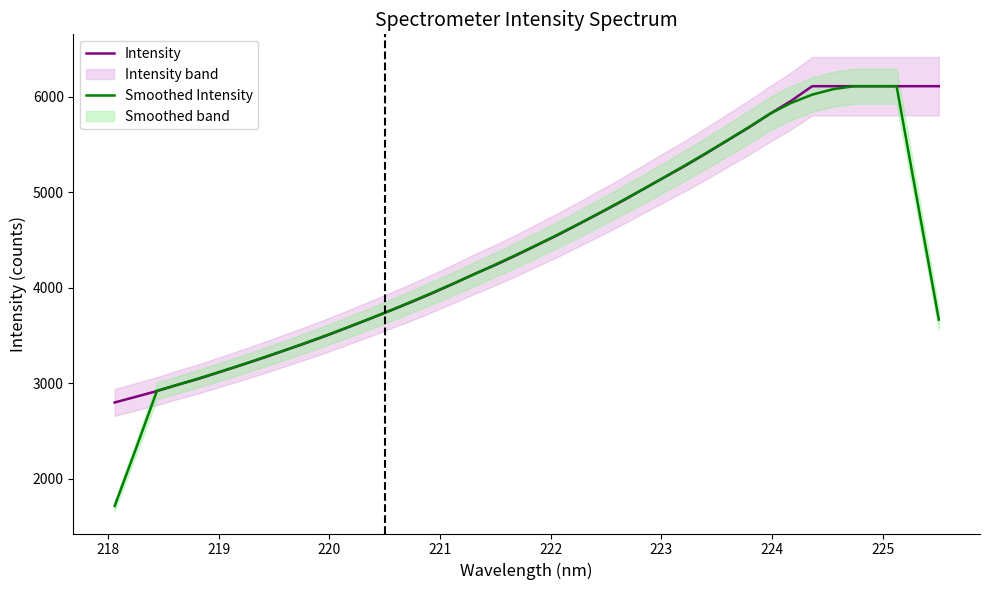

What is the lowest value of the Intensity series?

2796.8